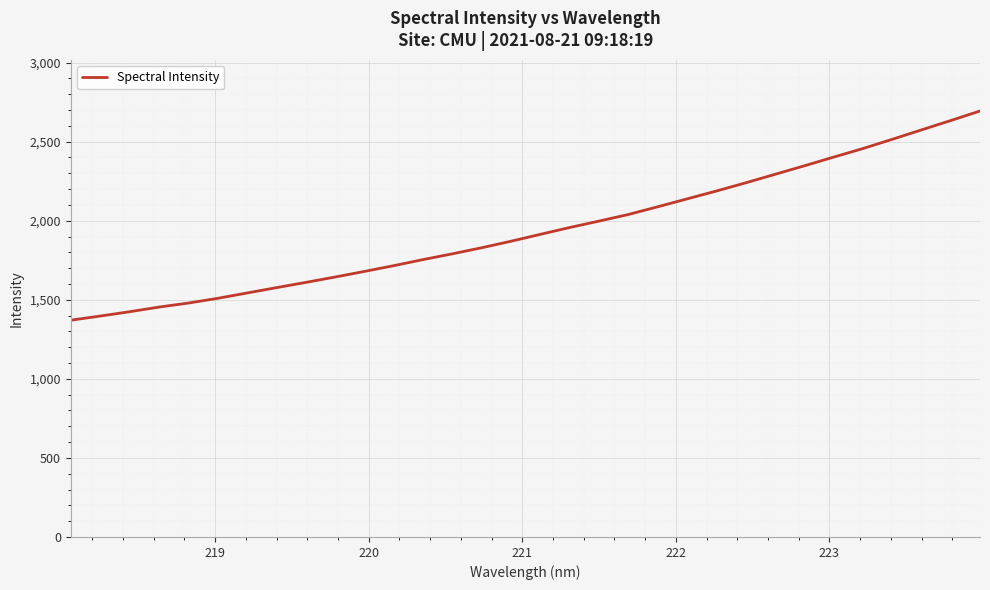

What is the smallest value displayed?

1370.8